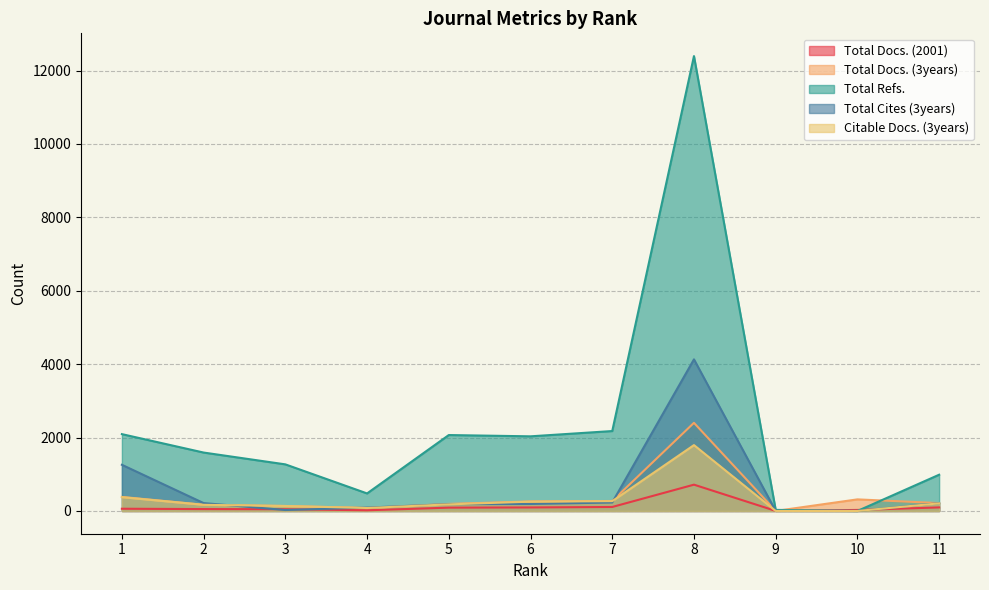

What is the difference between the highest and lowest values at 11?

891